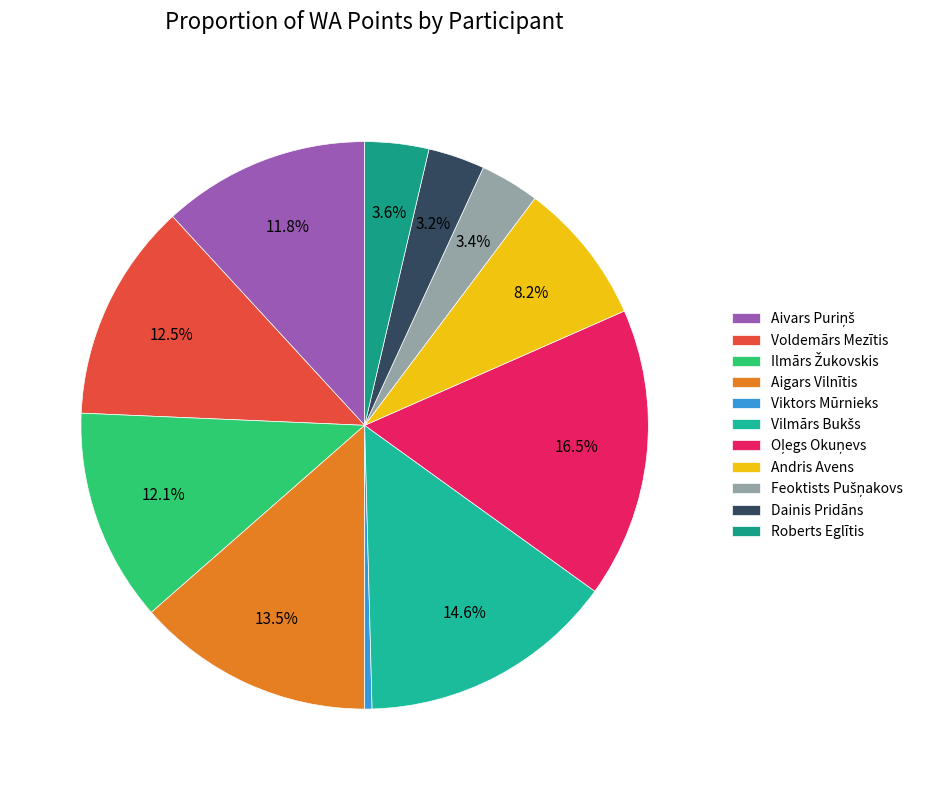

Is there any slice that represents more than half of the pie?

No